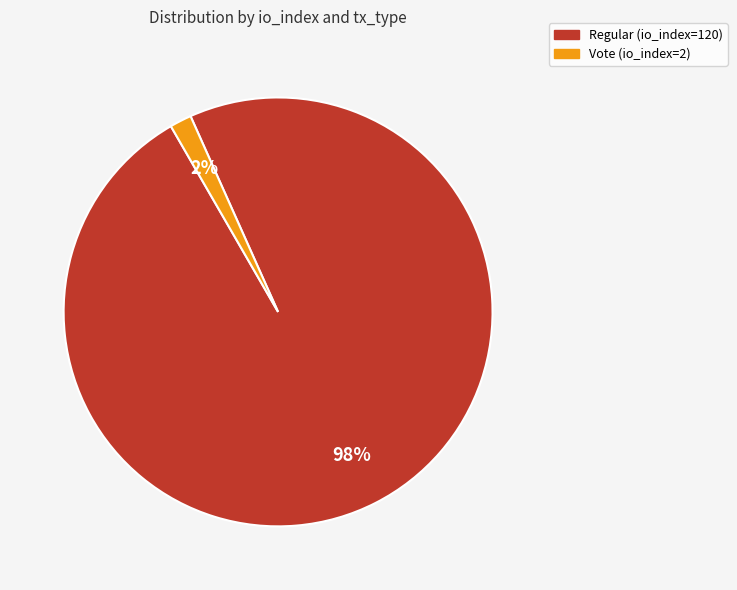

To the nearest percent, what is the average slice percentage?

50%